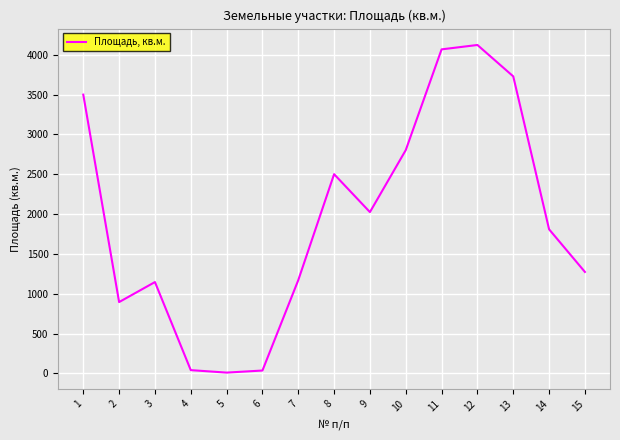

At which category does the chart reach its peak across all series?

12